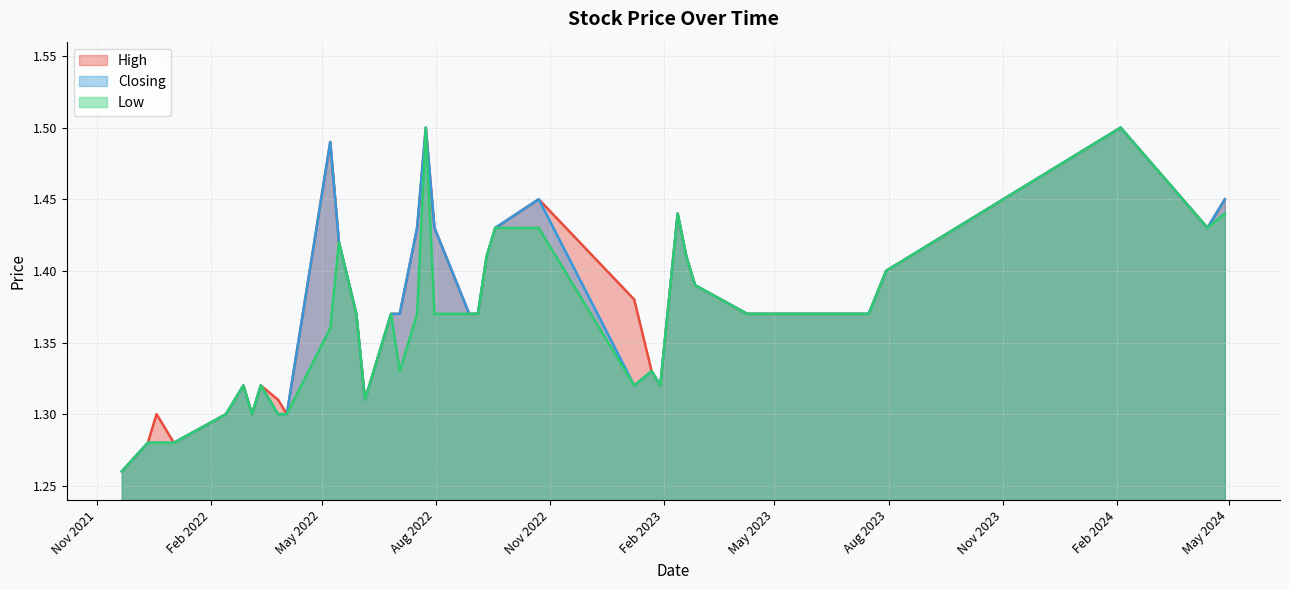

At 12, list the series in order from largest to smallest.

High, Closing, Low